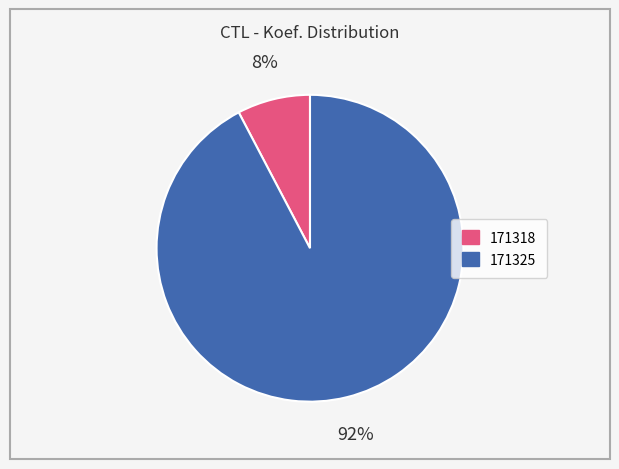

Which category has the smallest portion of the pie?

171318